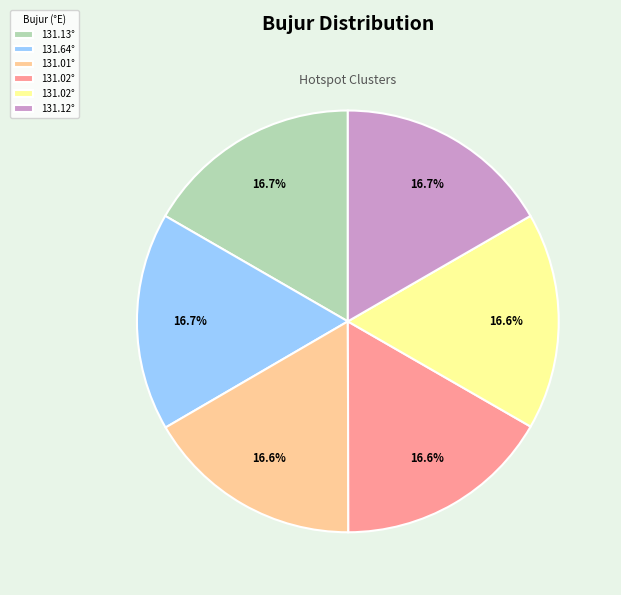

Is there any slice that represents more than half of the pie?

No